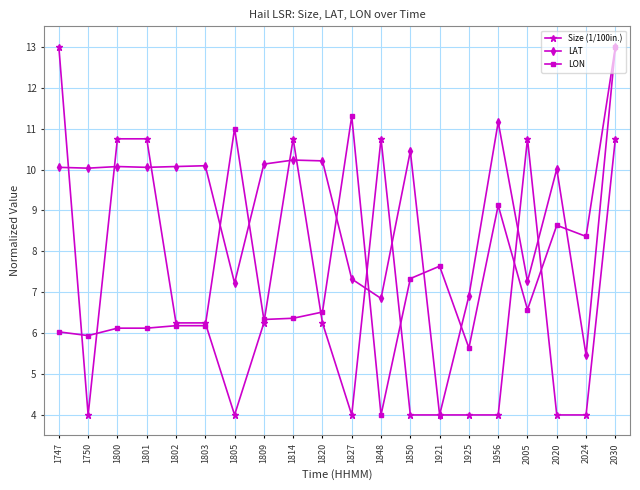

How many times do LON and Size (1/100in.) cross each other?

9